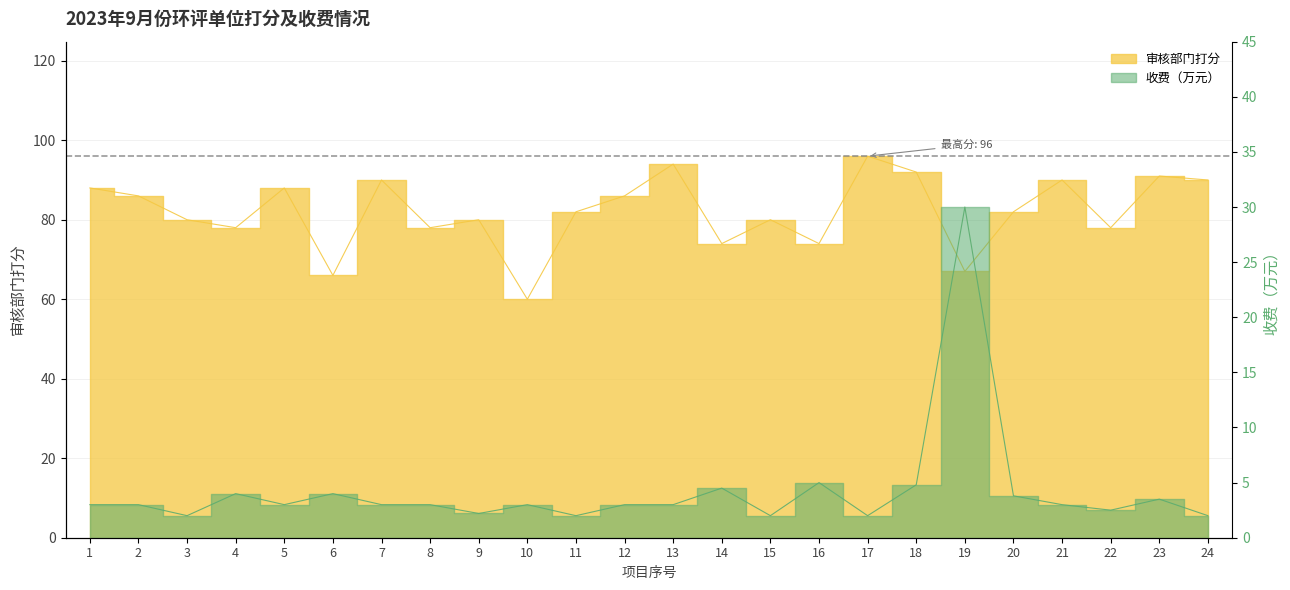

What is the difference between the second highest and minimum values in the 审核部门打分 series?

34.0